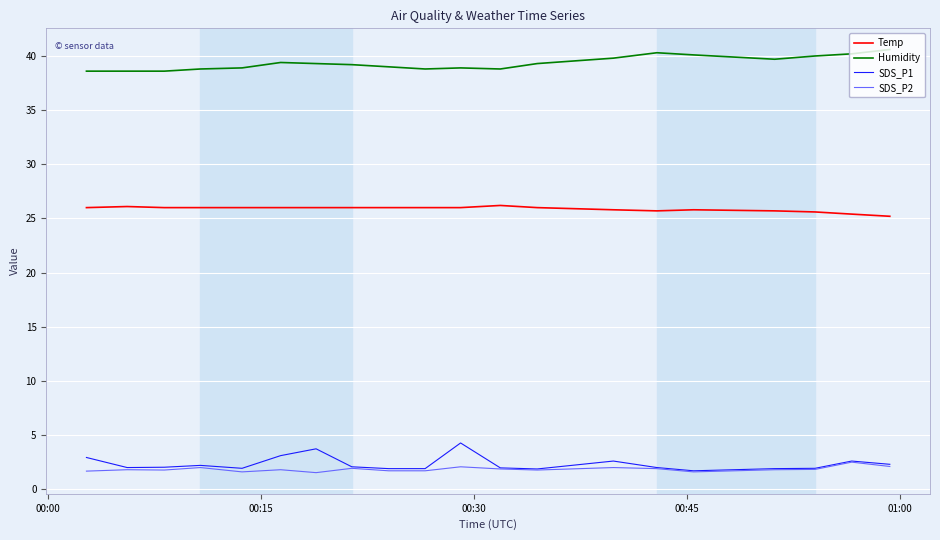

Which series has the largest total across all categories?

Humidity